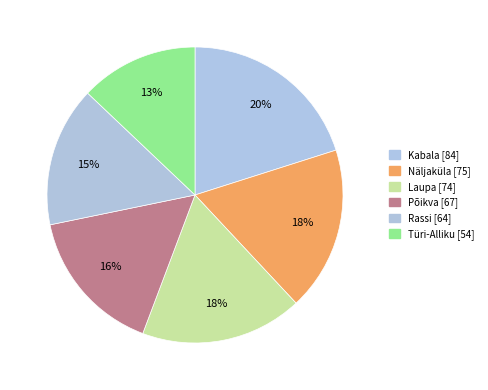

Rank the categories by value from highest to lowest.

Kabala, Näljaküla, Laupa, Põikva, Rassi, Türi-Alliku